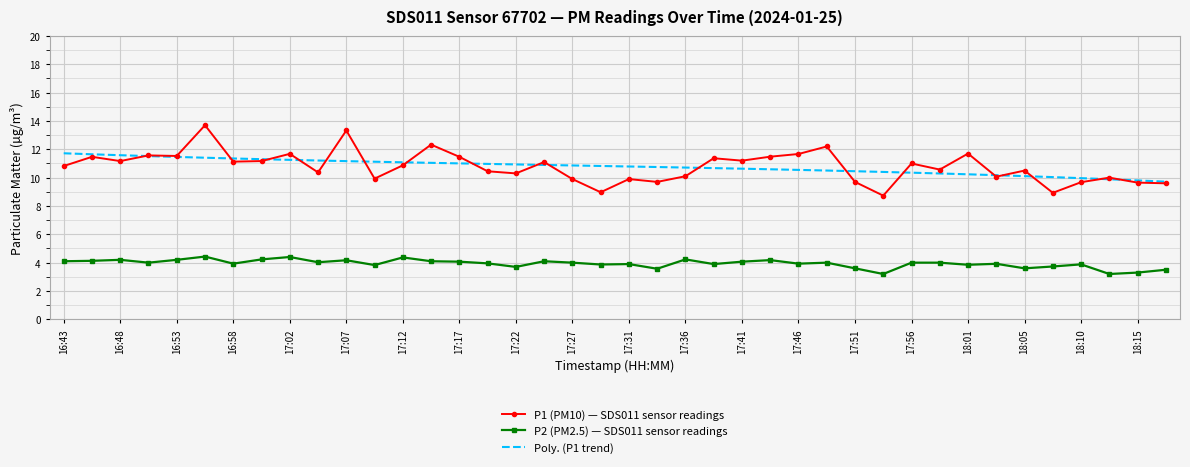

True or false: P2 (PM2.5) — SDS011 sensor readings and Poly. (P1 trend) intersect in this chart.

False